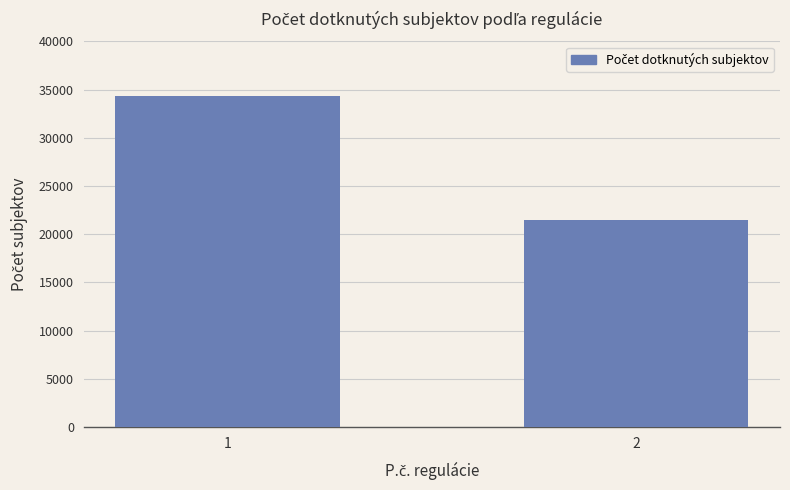

Rank the categories by value from lowest to highest.

2, 1